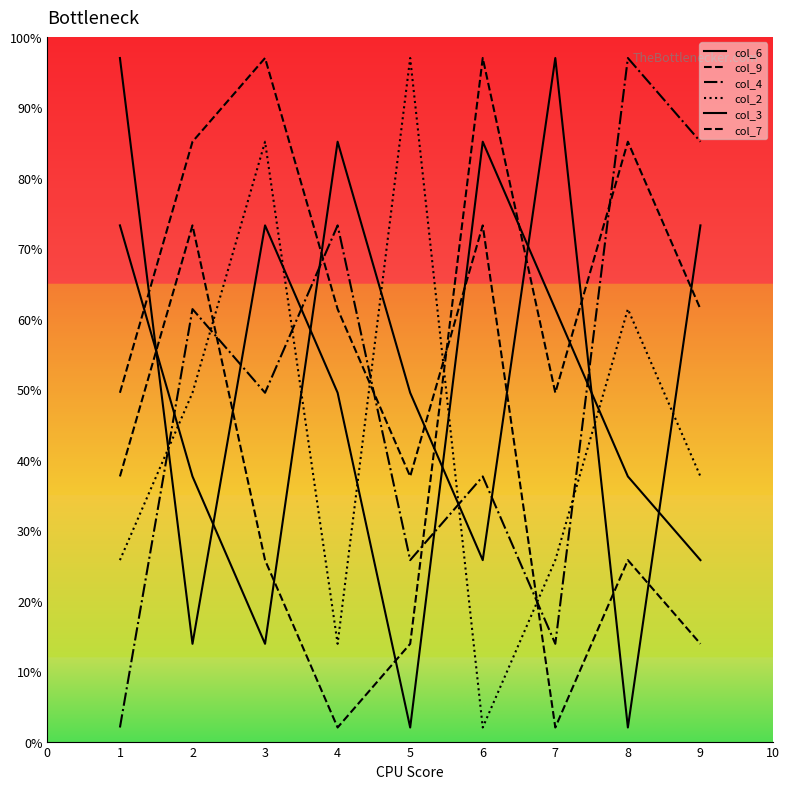

How many lines are shown in the chart?

6